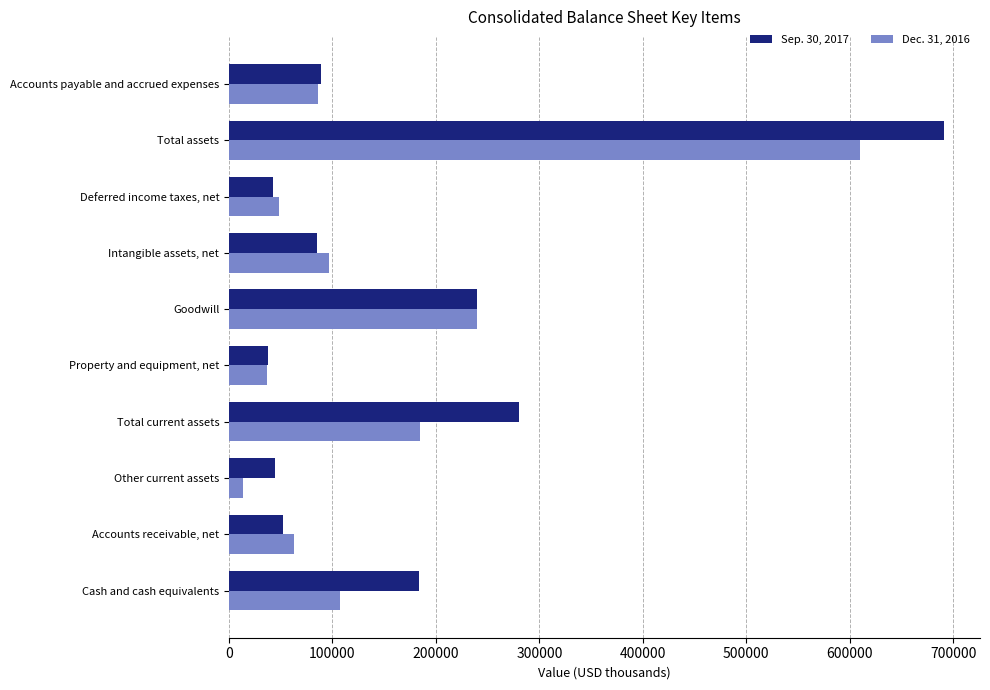

List the labels in order of Dec. 31, 2016 value, largest first.

Total assets, Goodwill, Total current assets, Cash and cash equivalents, Intangible assets, net, Accounts payable and accrued expenses, Accounts receivable, net, Deferred income taxes, net, Property and equipment, net, Other current assets